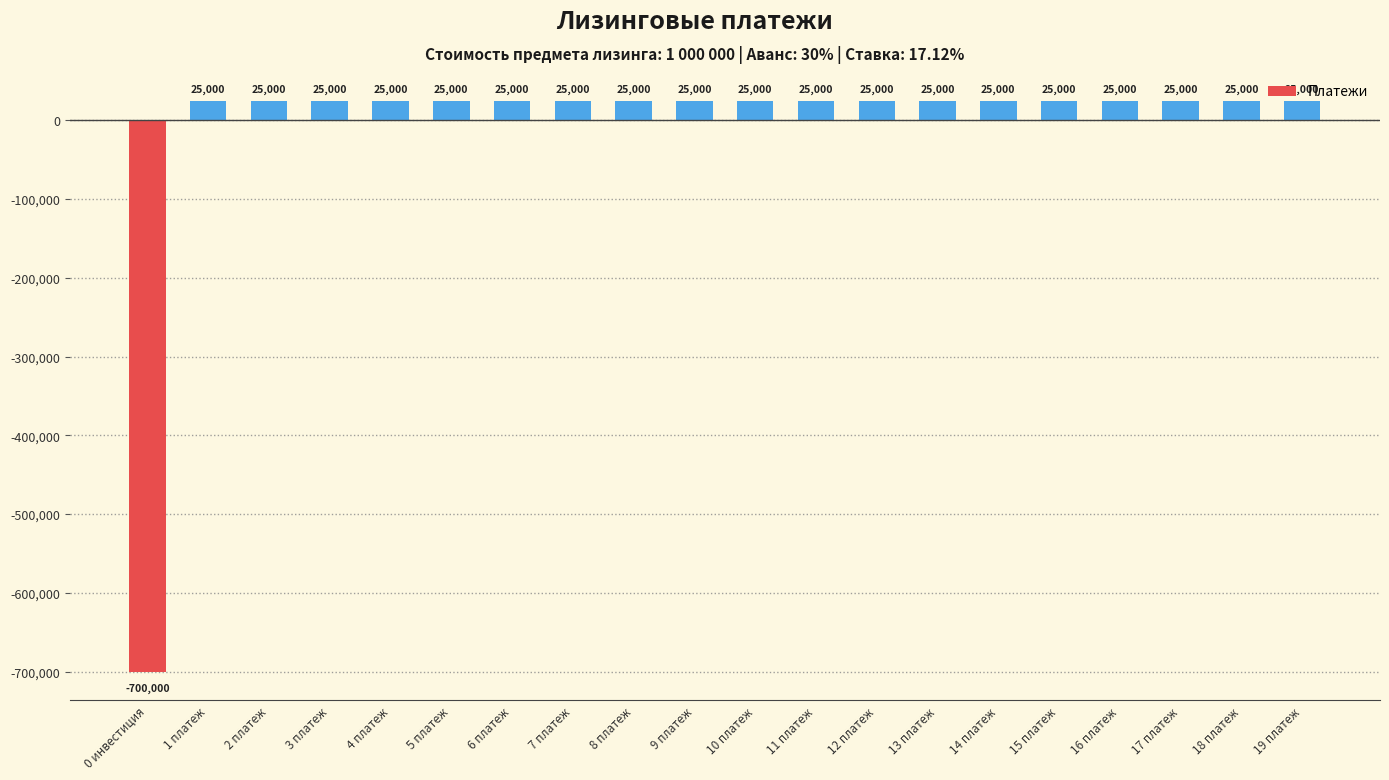

What is the greatest value displayed?

25000